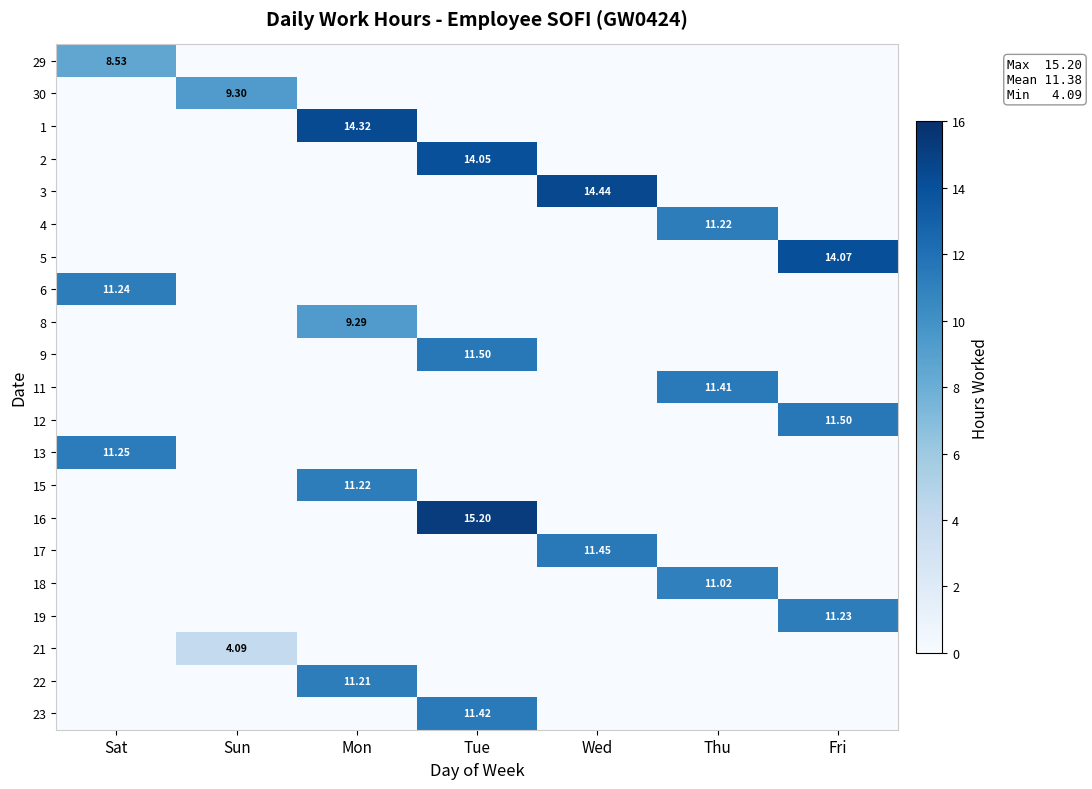

Rank the series at Sat from highest to lowest value.

13, 6, 29, 30, 1, 2, 3, 4, 5, 8, 9, 11, 12, 15, 16, 17, 18, 19, 21, 22, 23